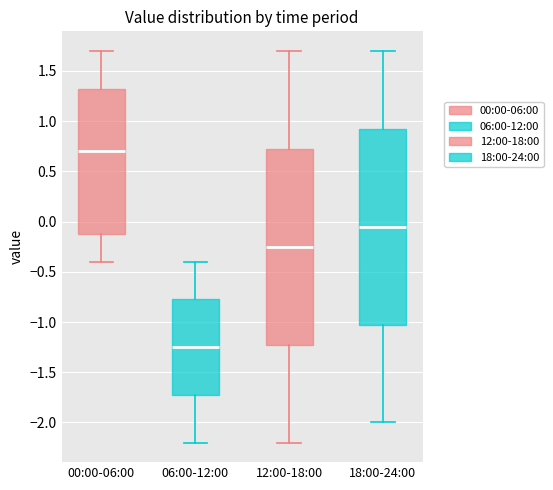

Which box has the lowest median line?

06:00-12:00